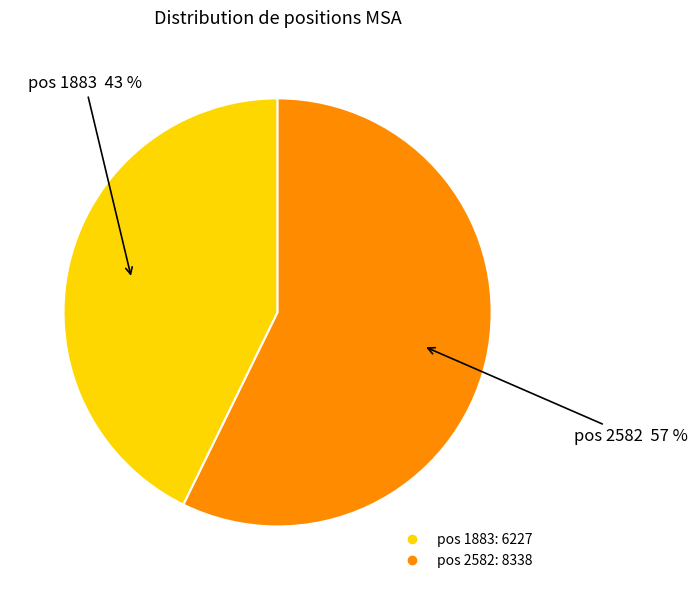

To the nearest percent, what is the average slice percentage?

50%